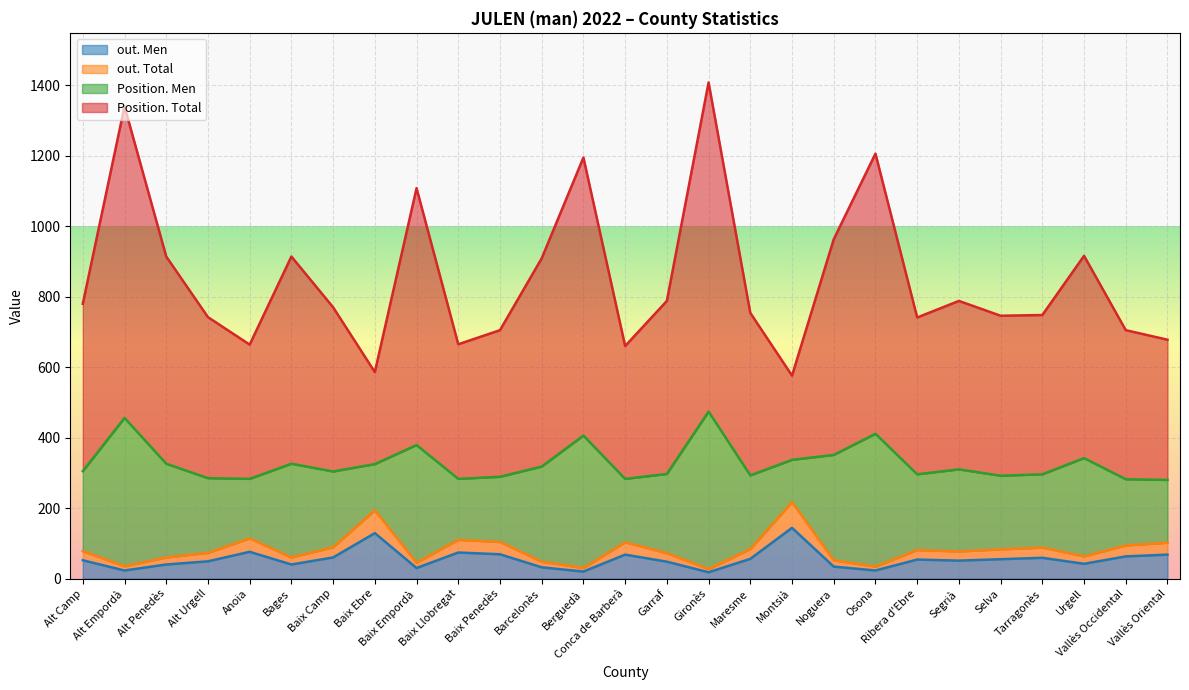

What is the maximum value for out. Men?

144